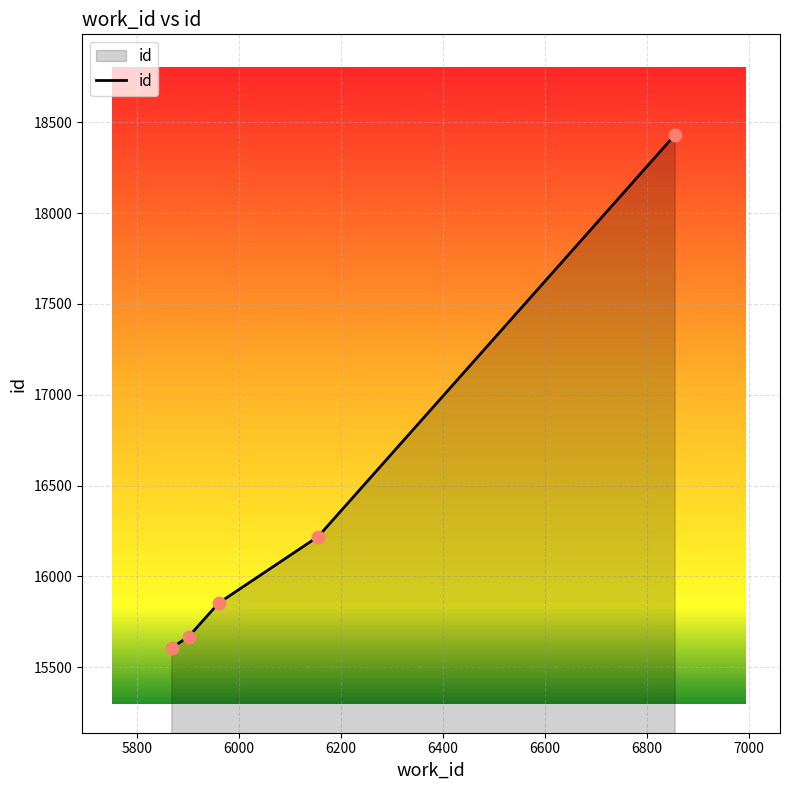

What is the maximum value shown in the chart?

18432